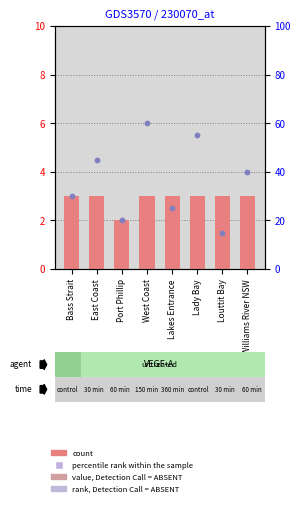

What are all the series names shown in the legend?

count, percentile rank within the sample